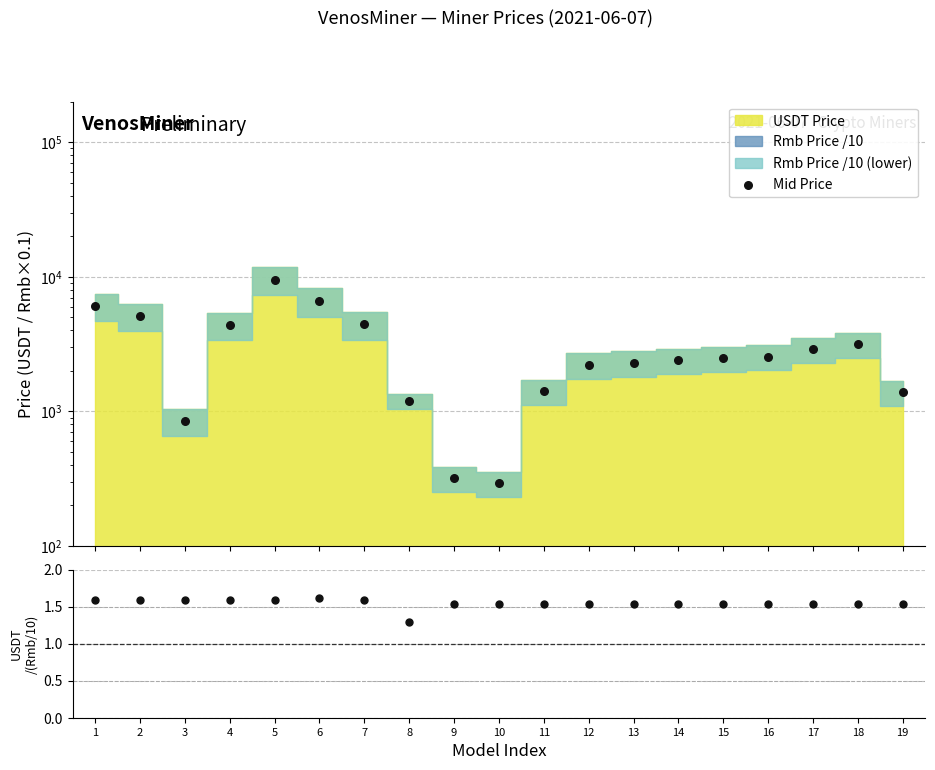

Which series reaches the maximum Y coordinate?

Mid Price